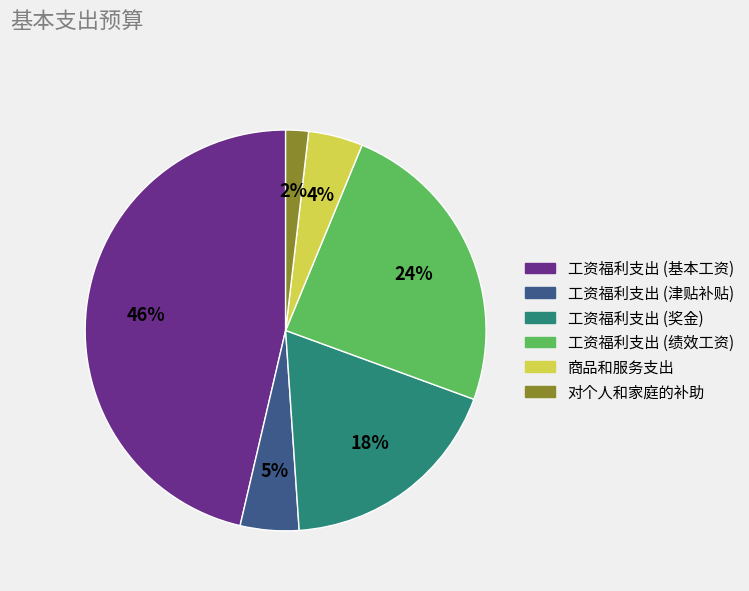

Which has a higher value, 商品和服务支出 or 工资福利支出 (基本工资)?

工资福利支出 (基本工资)